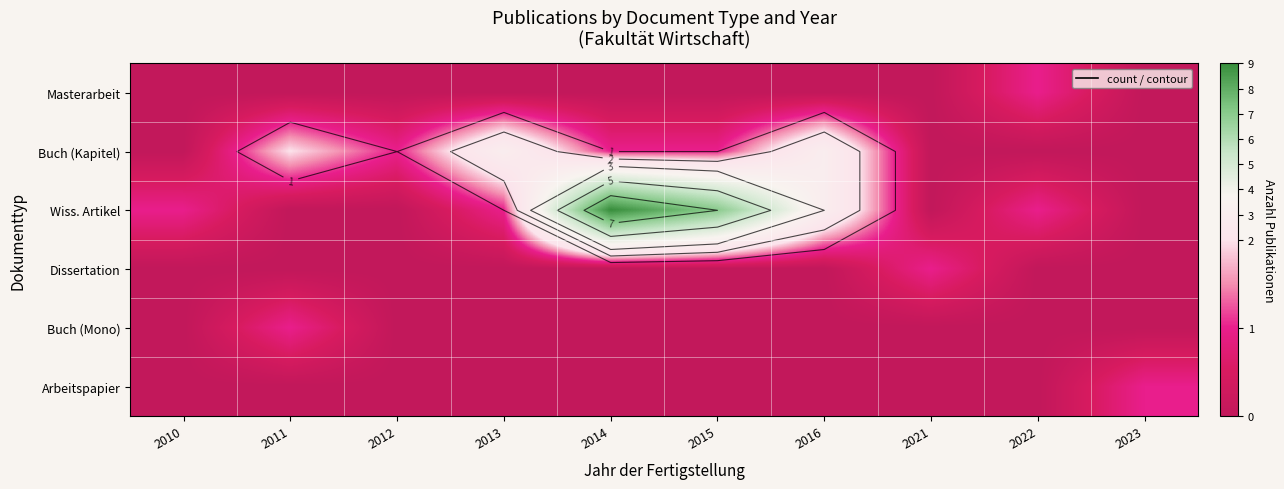

What is the difference between the maximum and minimum values in the Arbeitspapier series?

1